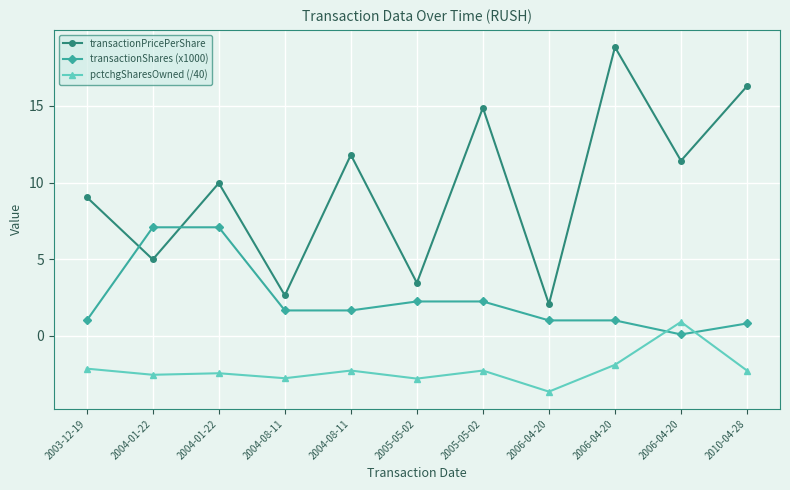

What is the sum of all transactionPricePerShare values?

105.4